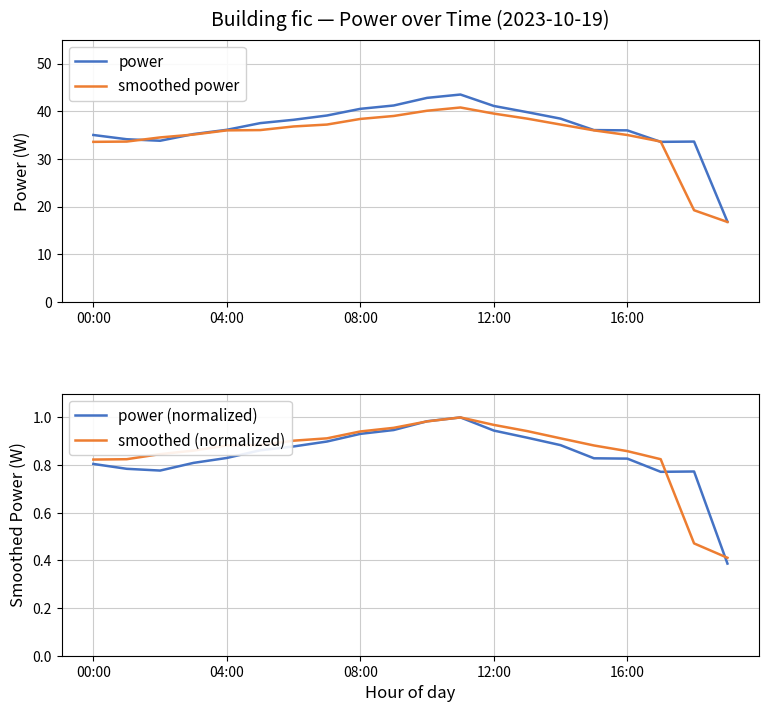

Which series ends up on top after the final intersection of smoothed (normalized) and power (normalized)?

smoothed (normalized)